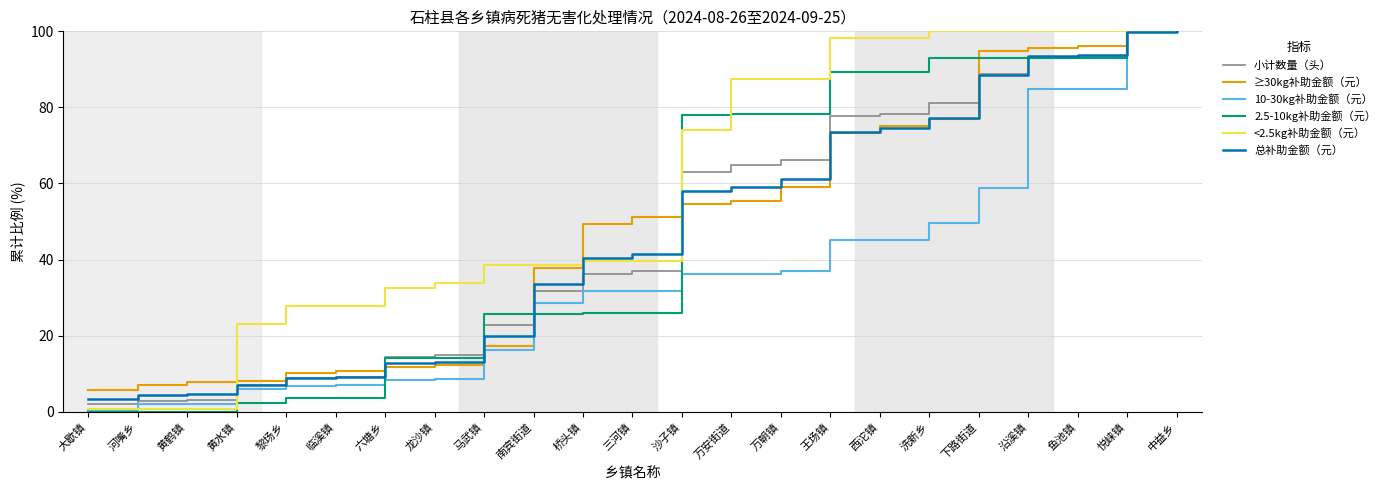

True or false: 10-30kg补助金额（元） has a value of 8.3 at 六塘乡.

True